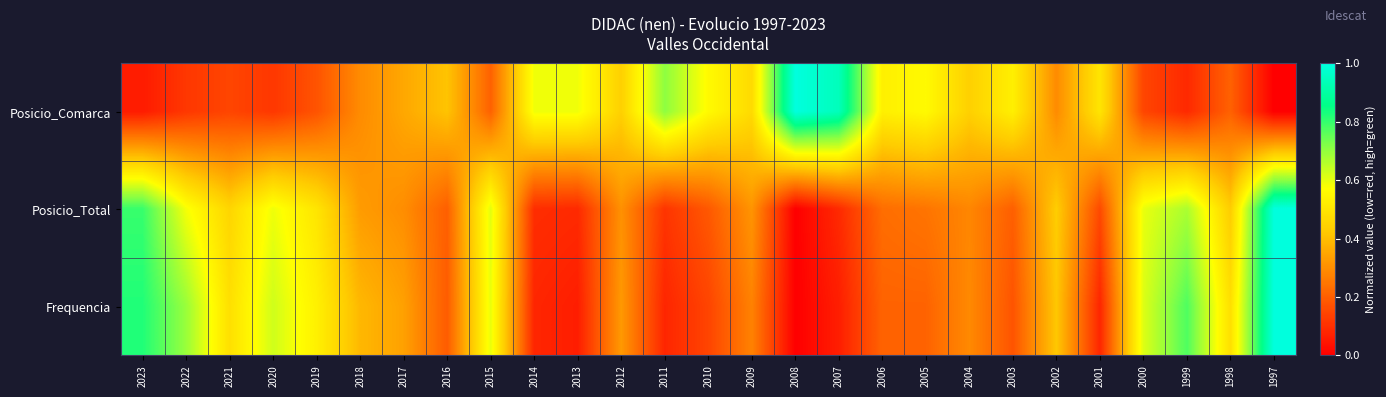

What is the maximum value shown in the chart?

1.0